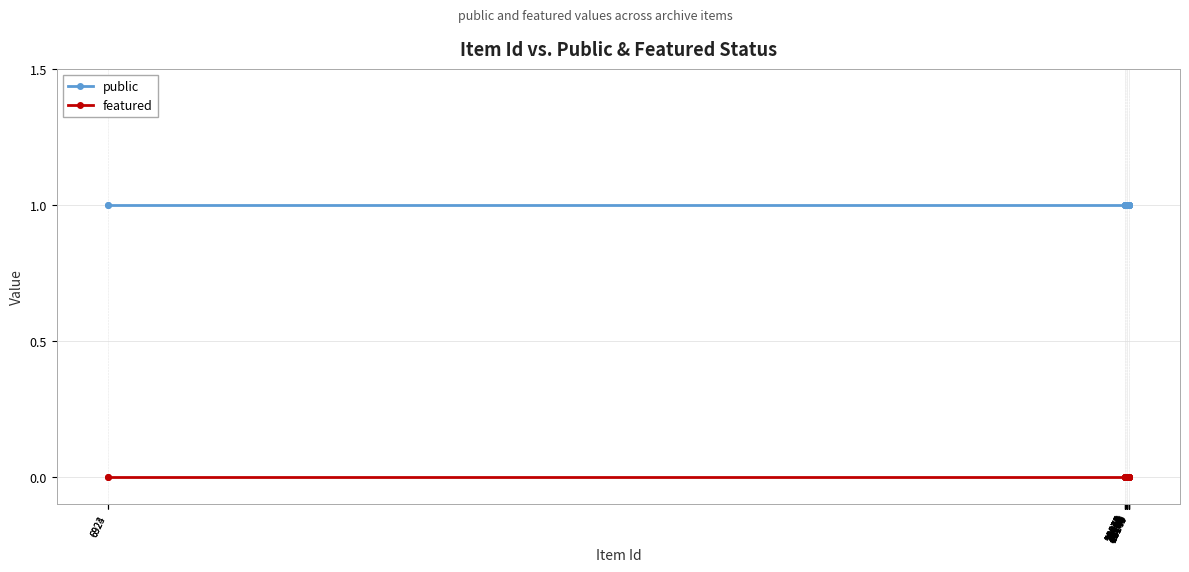

At which label is featured closest to 0?

6924